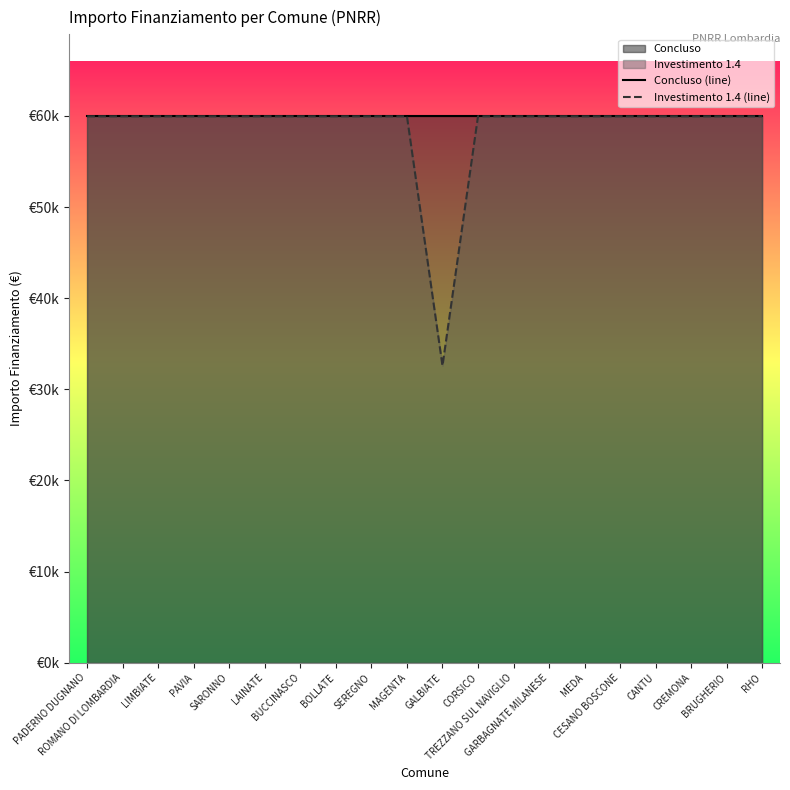

List the labels in order of Investimento 1.4 (line) value, smallest first.

GALBIATE, PADERNO DUGNANO, ROMANO DI LOMBARDIA, LIMBIATE, PAVIA, SARONNO, LAINATE, BUCCINASCO, BOLLATE, SEREGNO, MAGENTA, CORSICO, TREZZANO SUL NAVIGLIO, GARBAGNATE MILANESE, MEDA, CESANO BOSCONE, CANTU, CREMONA, BRUGHERIO, RHO